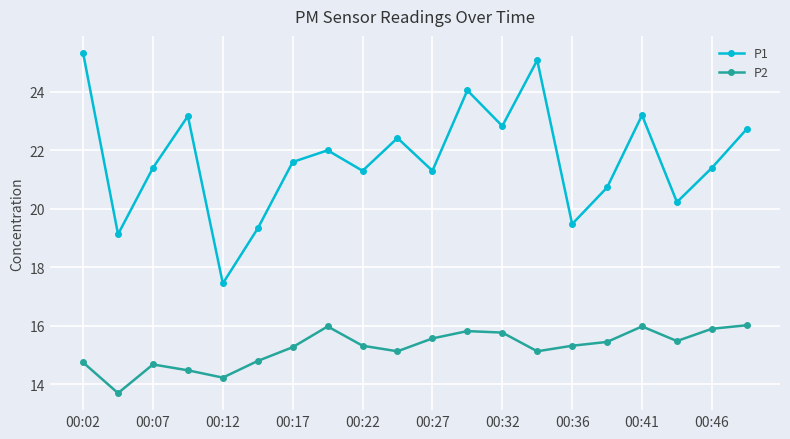

What is the minimum value for P2?

13.7